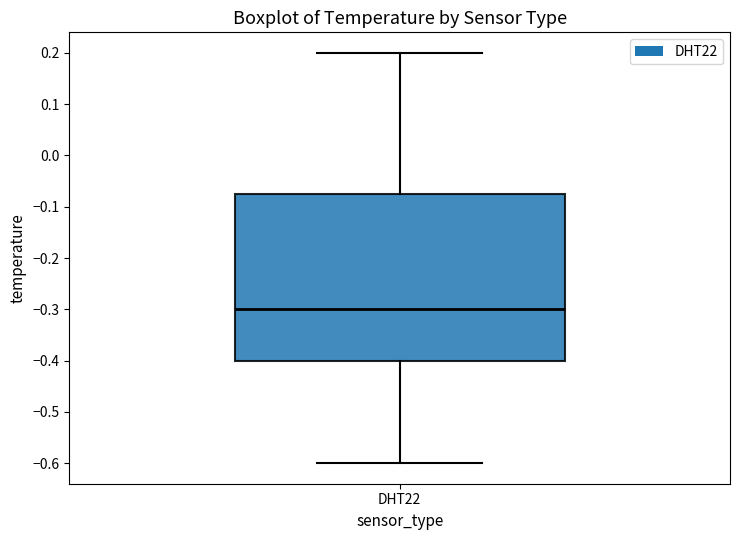

Transcribe this box plot: give where the median line is, the range the box spans, and where the two whiskers end, as read against the y-axis. The values are not printed on the chart, so give them approximately, as read against the axis.

median -0.30, box -0.40 to -0.07, whiskers -0.60 to 0.20